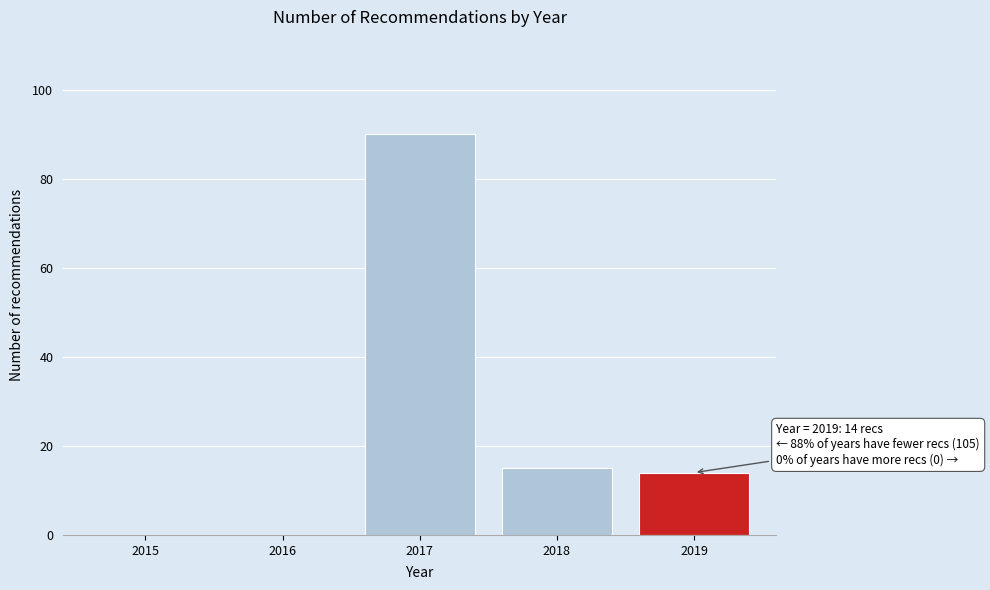

Reading left to right, transcribe all the data shown in this chart.

2015=0	2016=0	2017=90	2018=15	2019=14